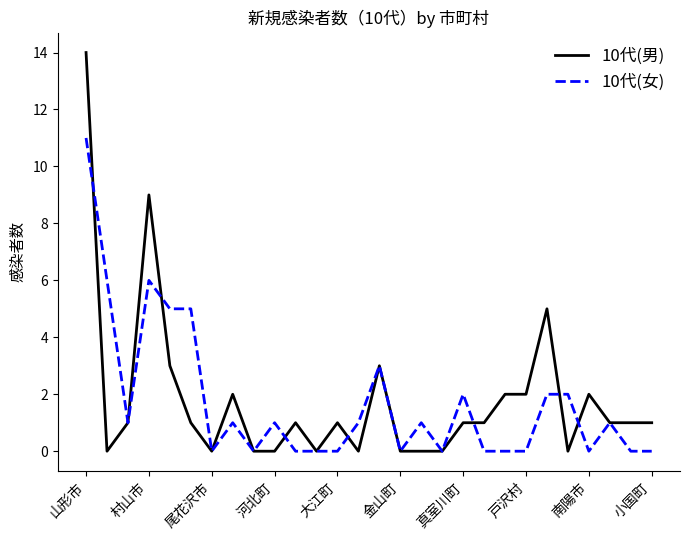

Which series ends up on top after the final intersection of 10代(女) and 10代(男)?

10代(男)